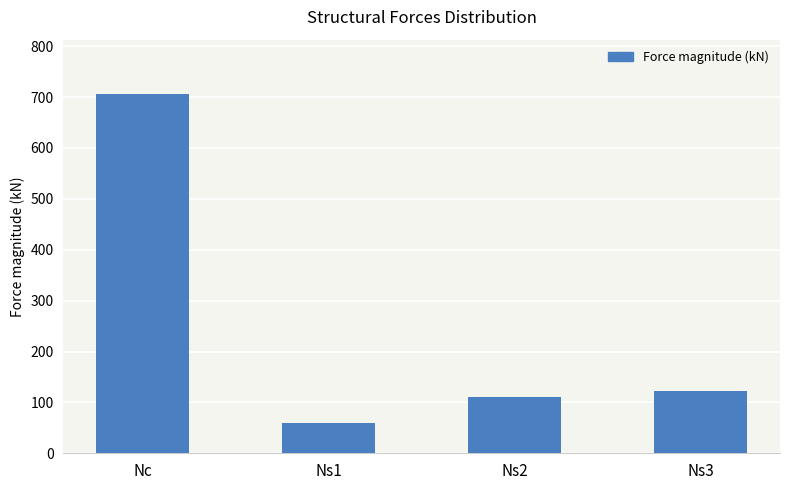

Between Ns1 and Ns2, which is larger?

Ns2